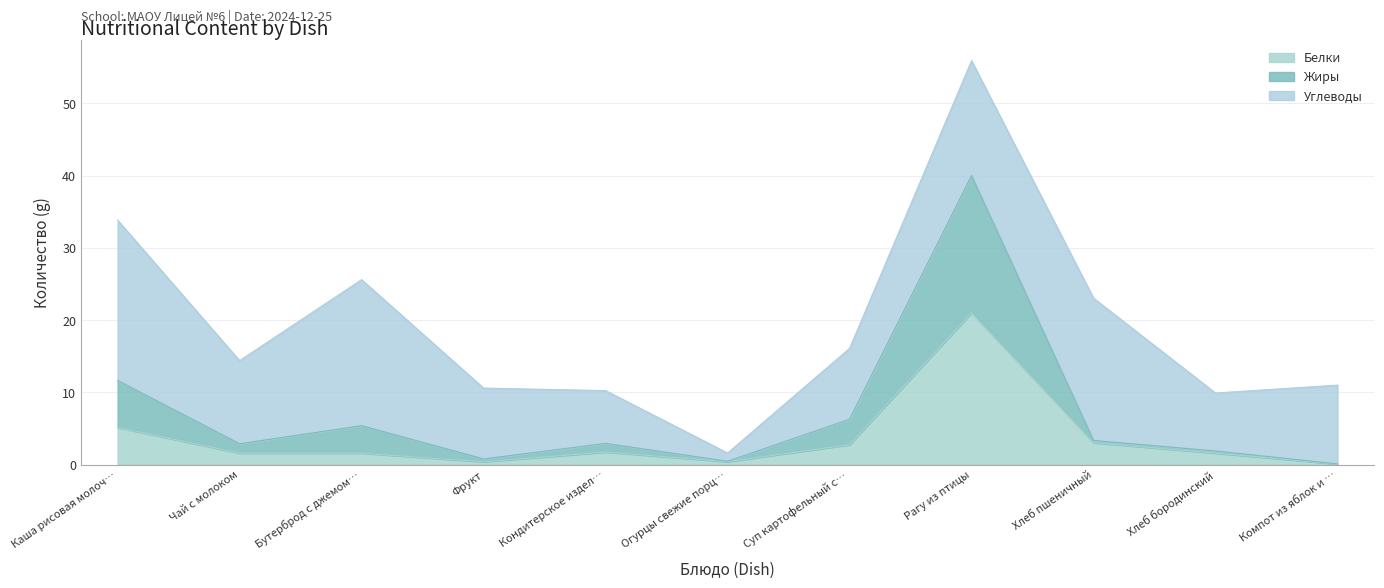

True or false: Белки and Жиры intersect in this chart.

False